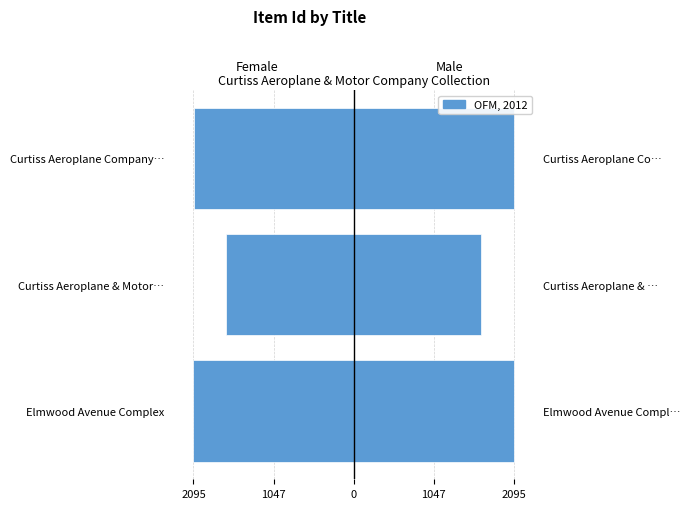

Rank the series at Curtiss Aeroplane & Motor… from highest to lowest value.

OFM, 2012, Left (Female)